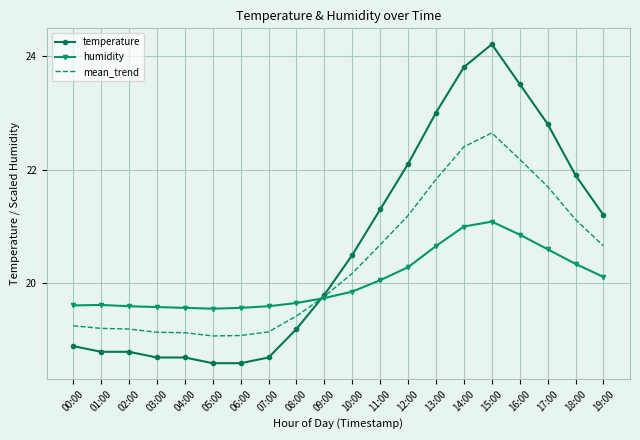

Where does the mean_trend series first go above 20?

10:00